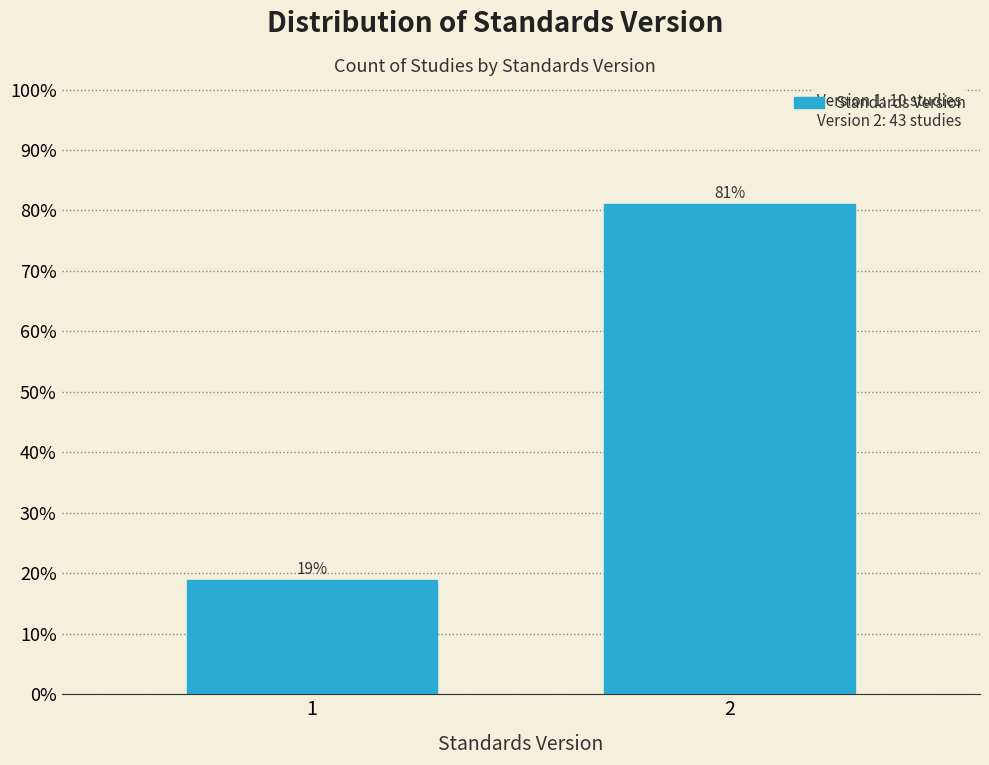

What is the sum of the values at 1 and 2?

100.0